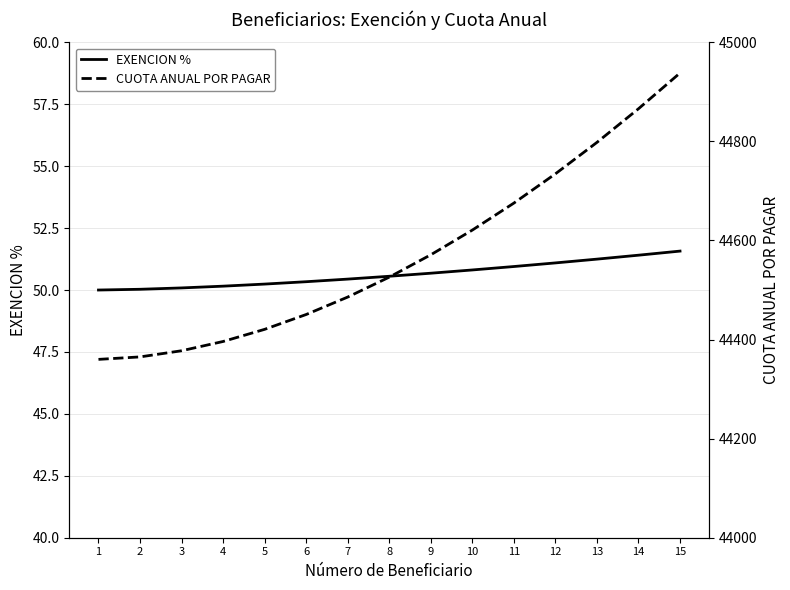

Rank the series by their maximum value, from lowest to highest.

EXENCION %, CUOTA ANUAL POR PAGAR